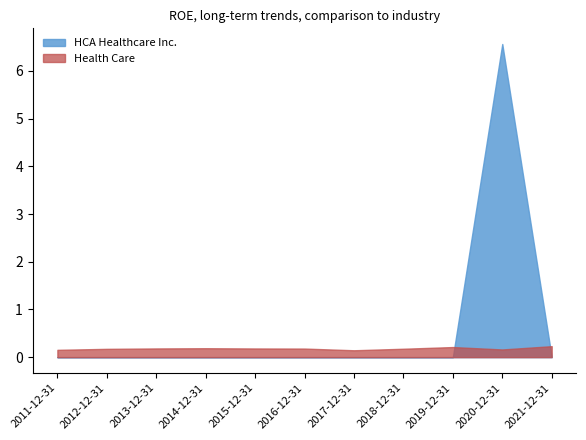

The HCA Healthcare Inc. series shows 2.0 at 2015-12-31. True or false?

False